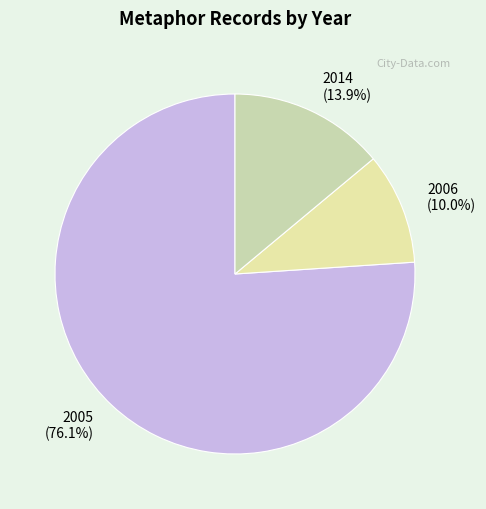

What is the largest slice in the pie chart?

2005 (76.1%)